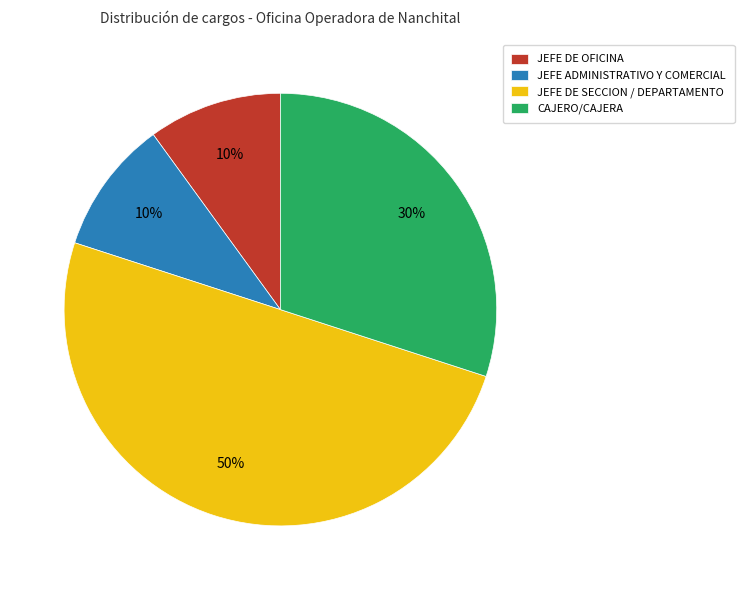

To the nearest percent, what percentage of the pie is CAJERO/CAJERA?

30%